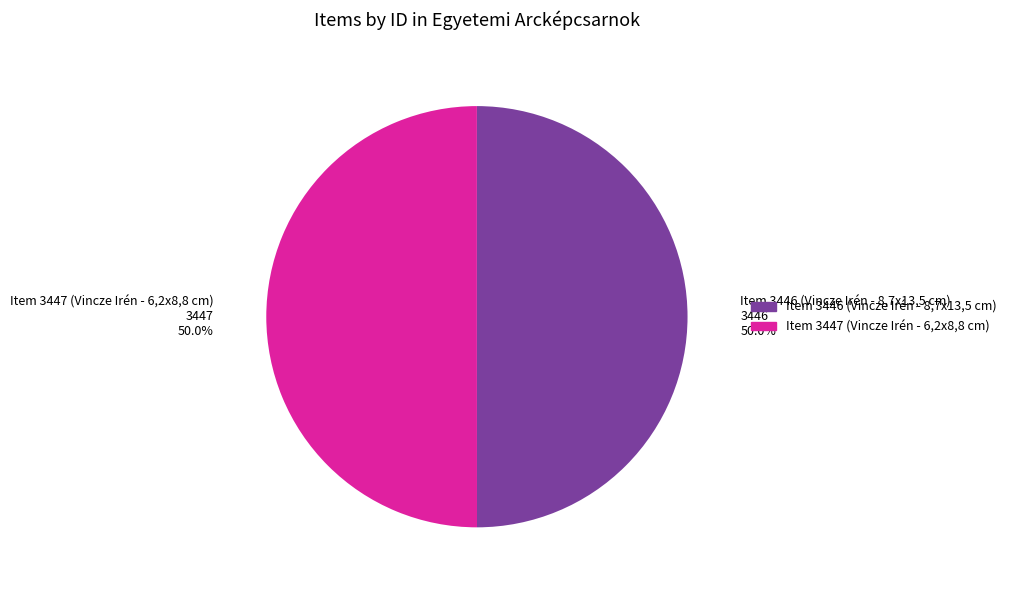

What is the total percentage of Item 3447 (Vincze Irén - 6,2x8,8 cm) and Item 3446 (Vincze Irén - 8,7x13,5 cm)?

100.0%